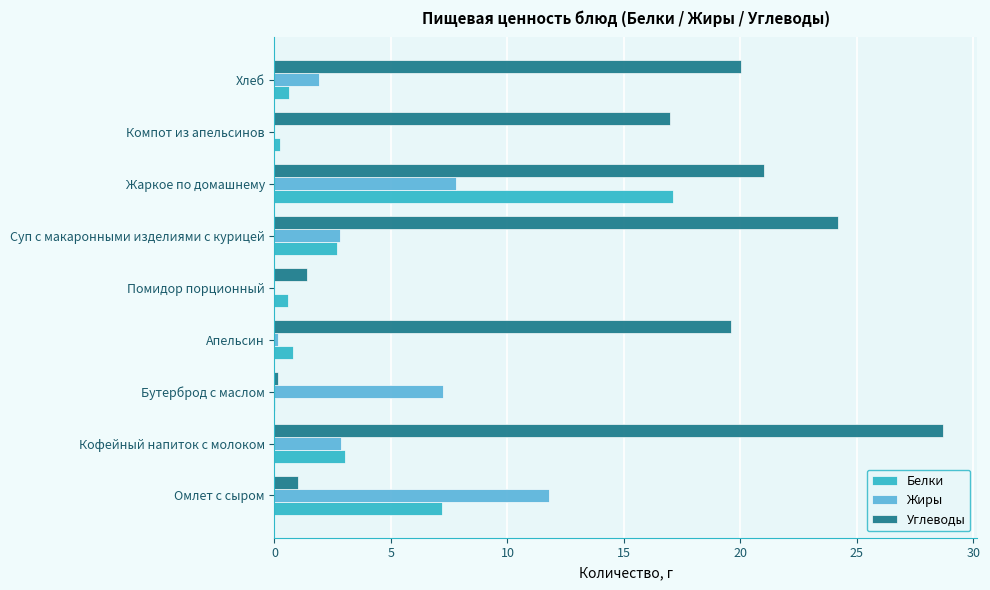

At which label is Углеводы closest to 14?

Компот из апельсинов